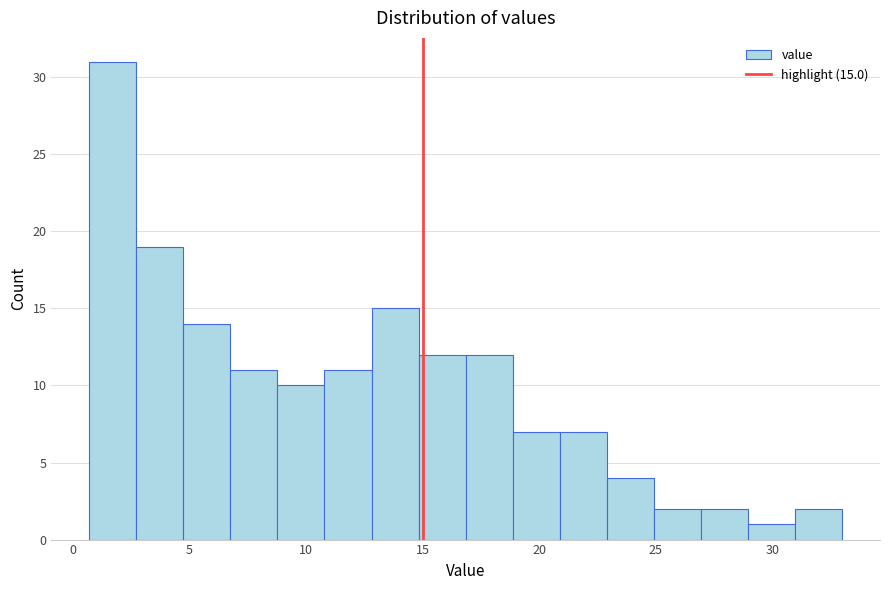

Which range on the x-axis has the tallest bar?

0.5 to 2.5